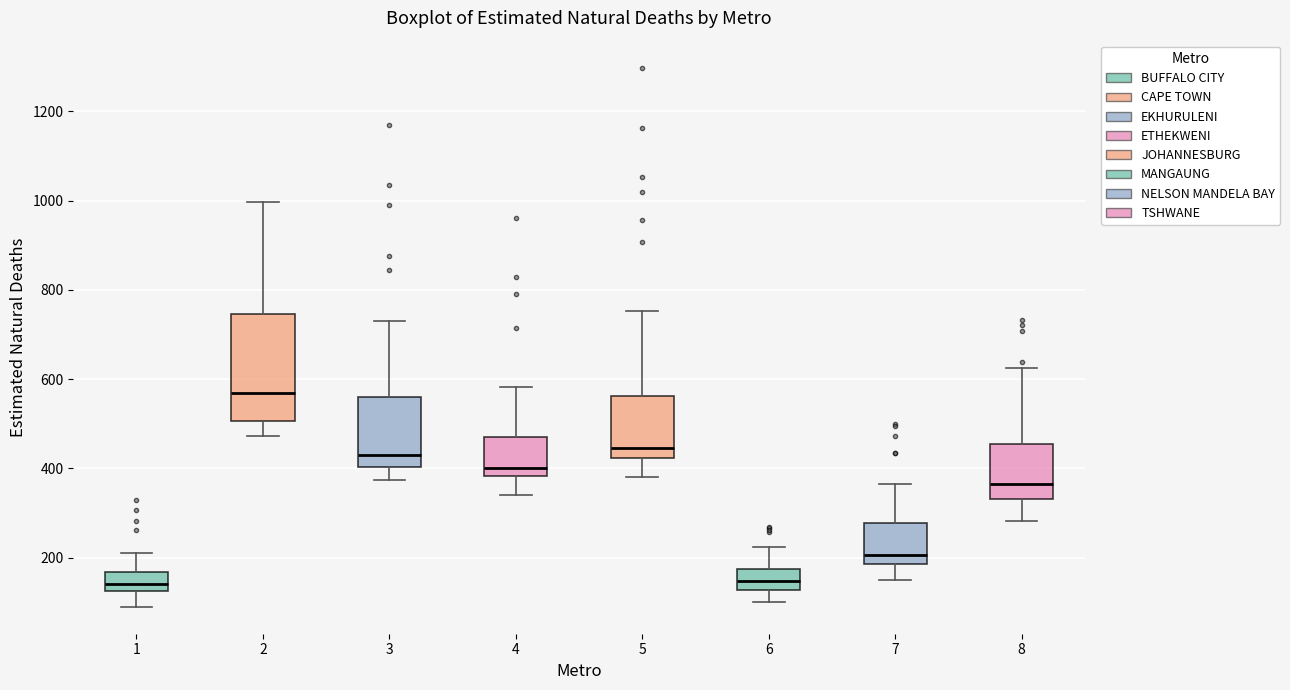

Reading left to right, read every box against the y-axis: the position of its median line, the range the box covers, and the ends of its whiskers. The values are not printed on the chart, so give them approximately, as read against the axis.

1: median 140, box 120 to 160, whiskers 100 to 220
2: median 560, box 500 to 740, whiskers 480 to 1000
3: median 420, box 400 to 560, whiskers 380 to 720
4: median 400, box 380 to 480, whiskers 340 to 580
5: median 440, box 420 to 560, whiskers 380 to 760
6: median 140, box 120 to 180, whiskers 100 to 220
7: median 200, box 180 to 280, whiskers 160 to 360
8: median 360, box 340 to 460, whiskers 280 to 620